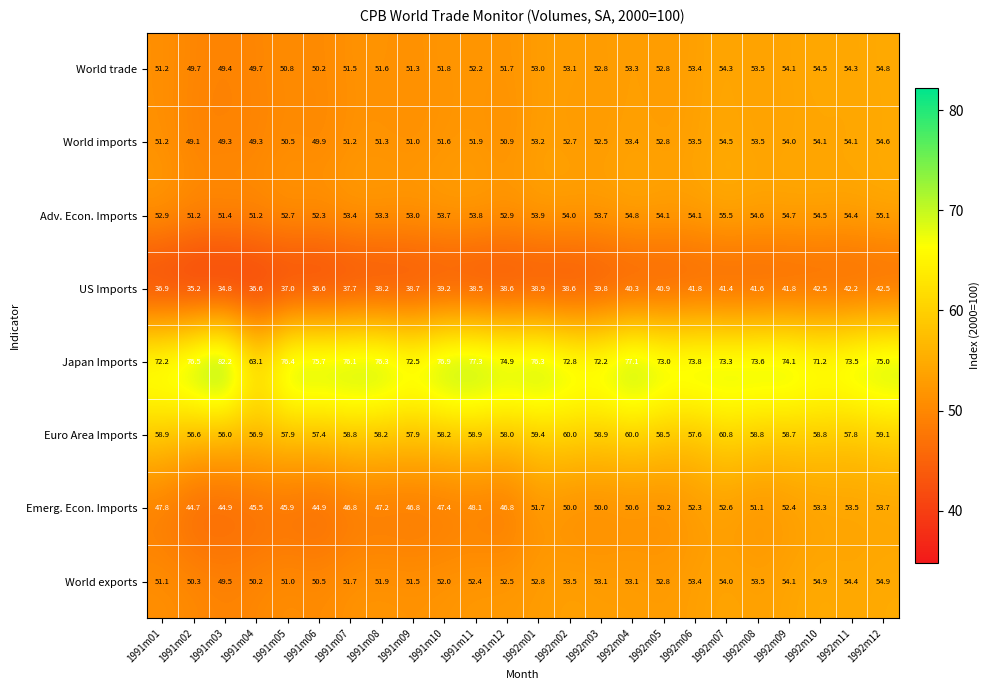

Rank the series by their maximum value, from highest to lowest.

Japan Imports, Euro Area Imports, Adv. Econ. Imports, World exports, World trade, World imports, Emerg. Econ. Imports, US Imports